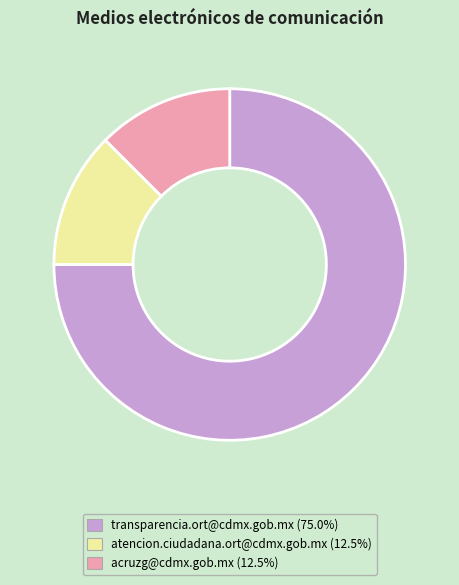

What is the ratio of the value at transparencia.ort@cdmx.gob.mx (75.0%) to the value at atencion.ciudadana.ort@cdmx.gob.mx (12.5%)?

6.0